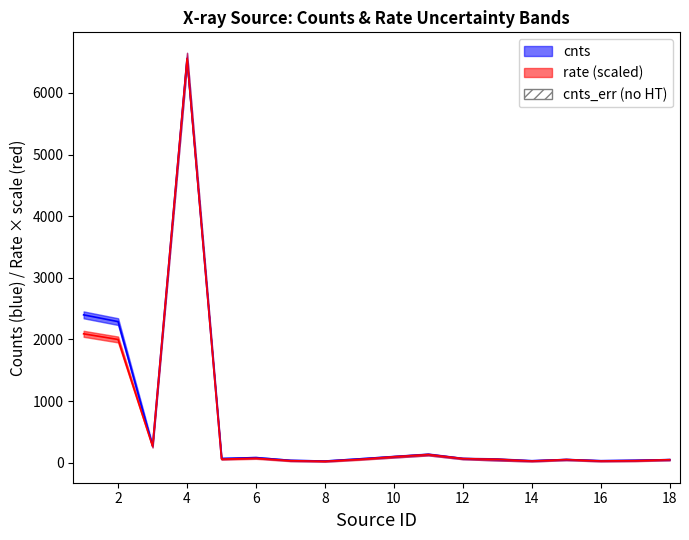

Which series has the largest total across all categories?

cnts